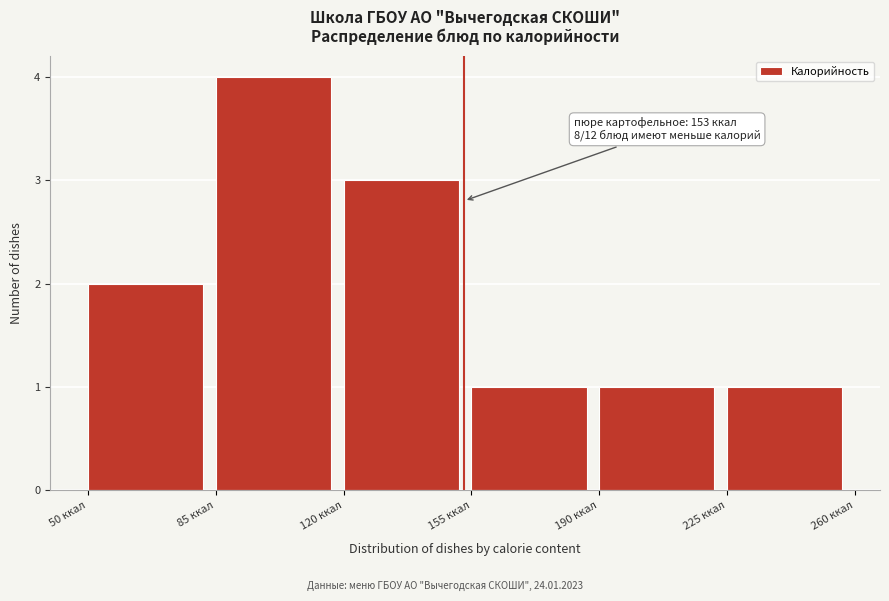

Which range on the x-axis has the tallest bar?

85 to 120